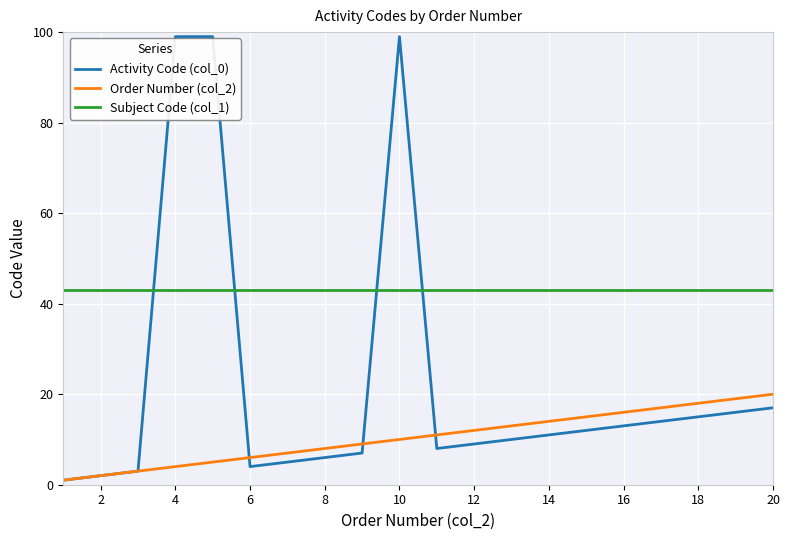

Rank the series by their average value, from highest to lowest.

Subject Code (col_1), Activity Code (col_0), Order Number (col_2)